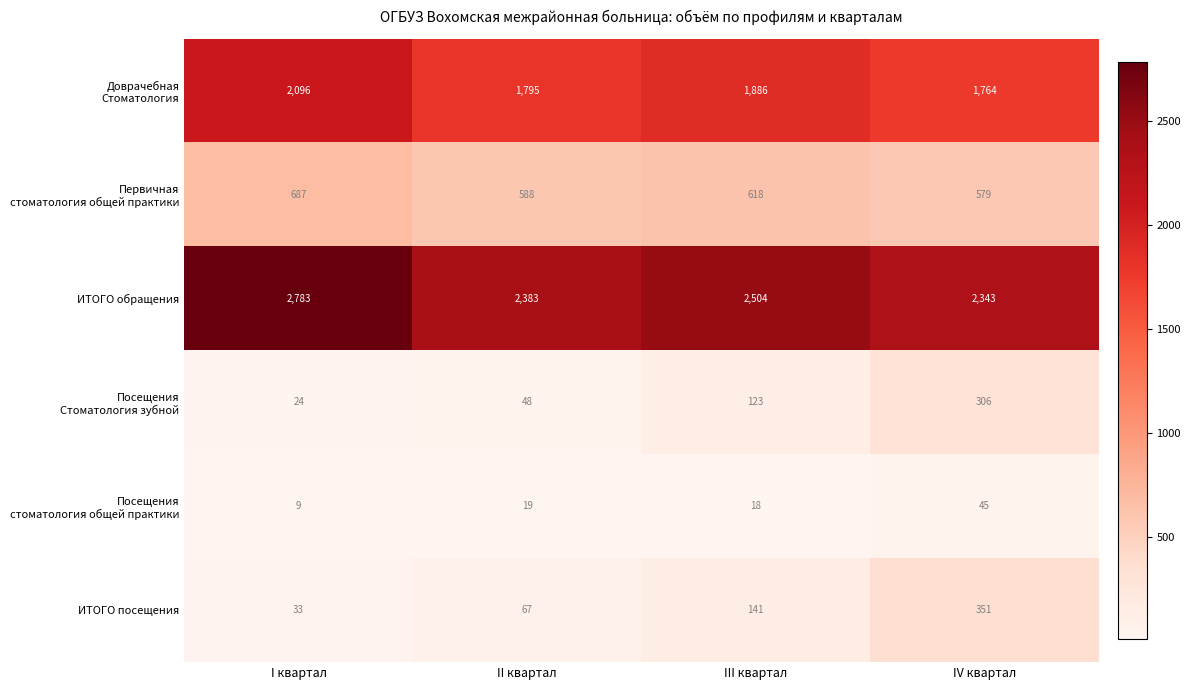

What value does the ИТОГО посещения series have at III квартал?

141